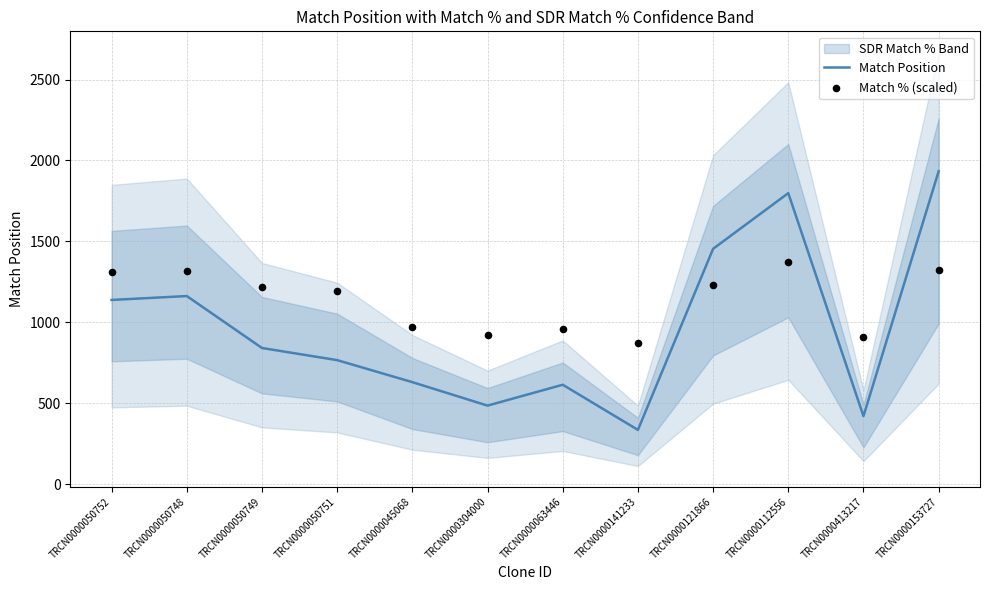

Which series has the largest Y range (max minus min)?

Match Position